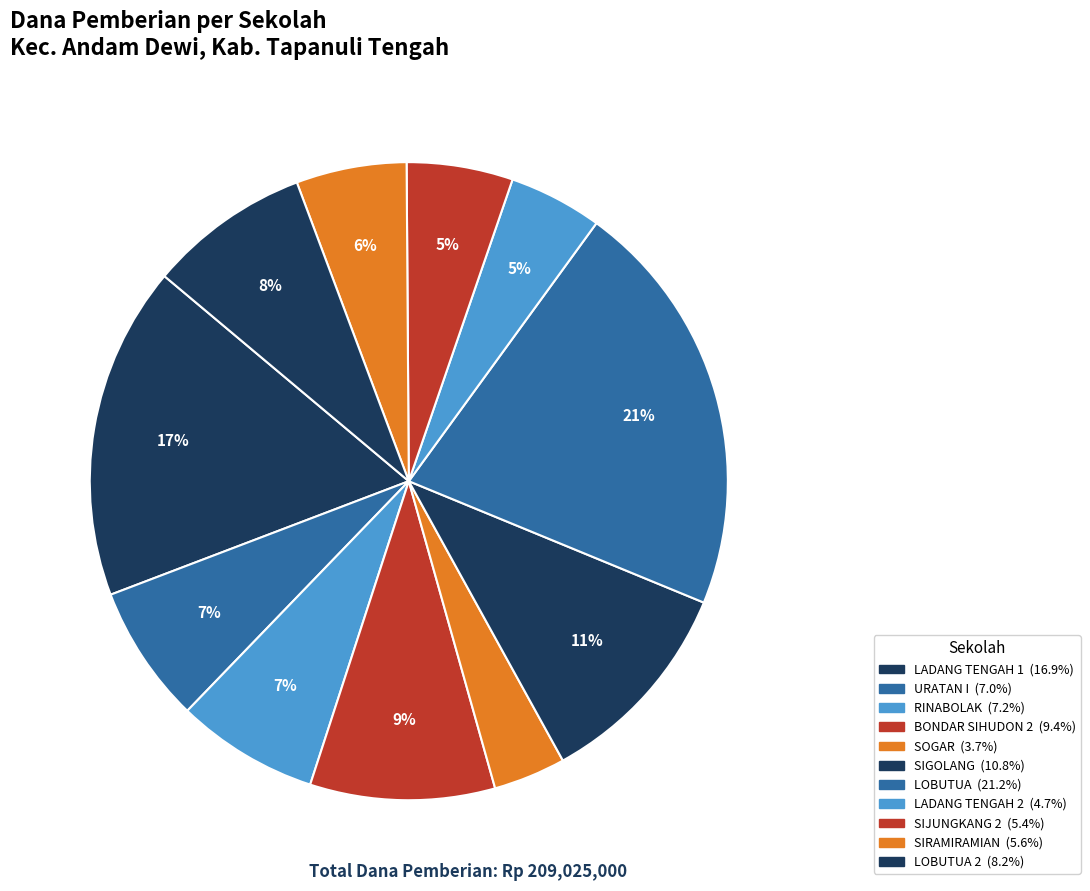

How many slices are in this pie chart?

11